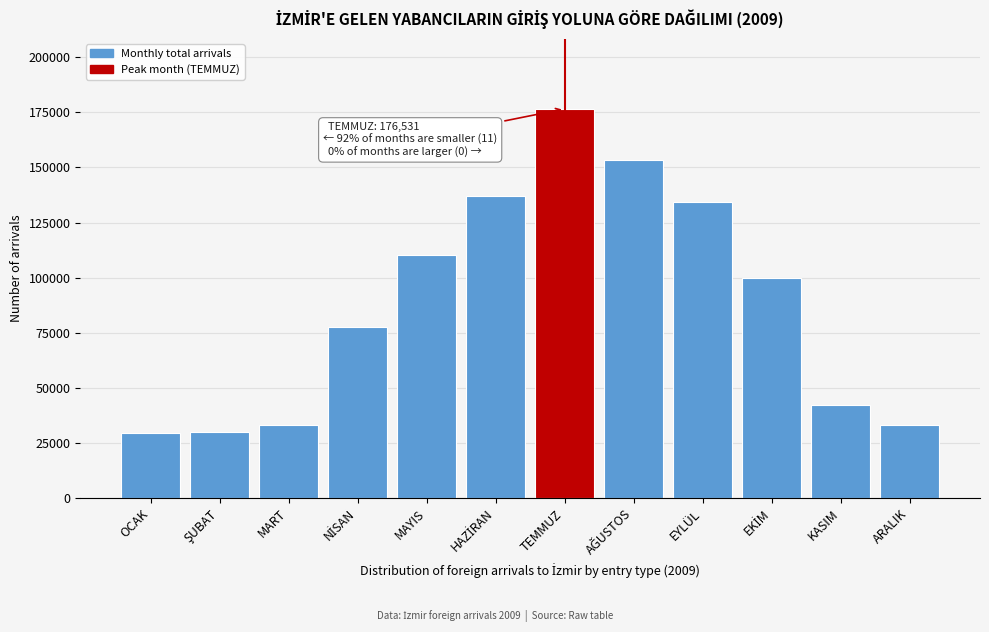

What value does the data have at OCAK?

29457